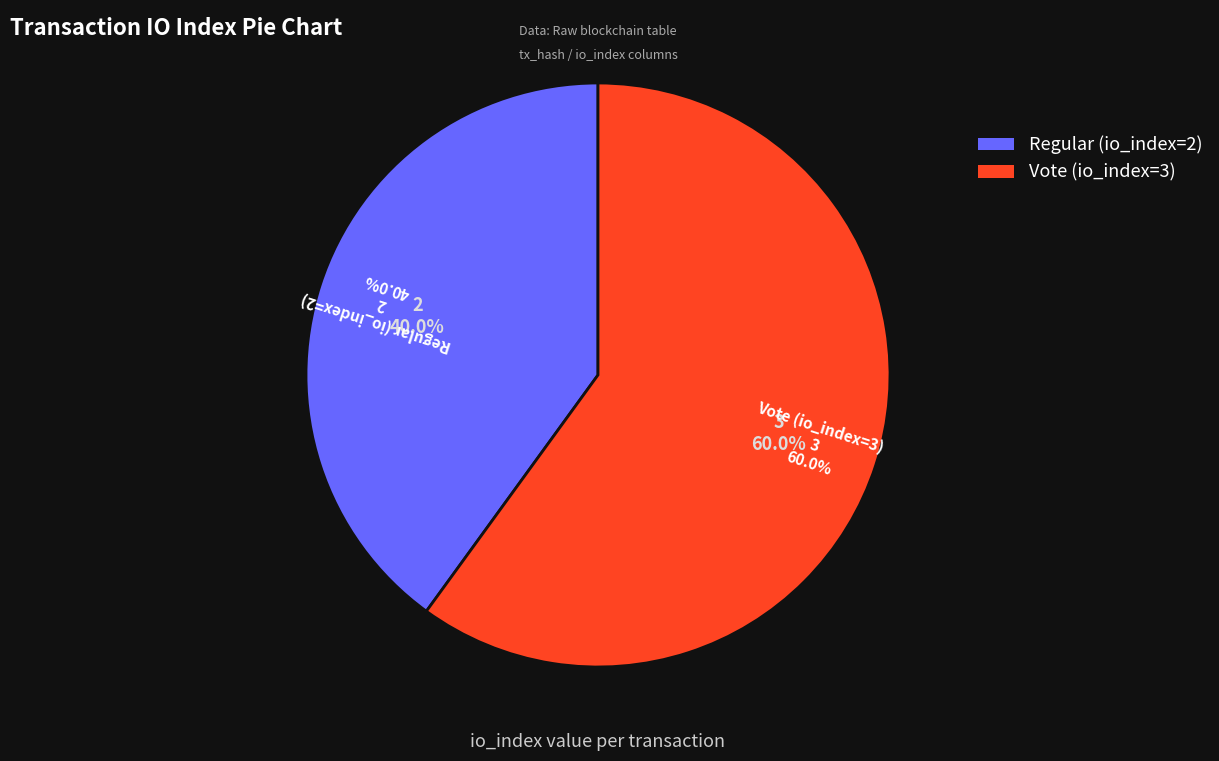

How much of the chart is everything except Vote (io_index=3)?

40.0%